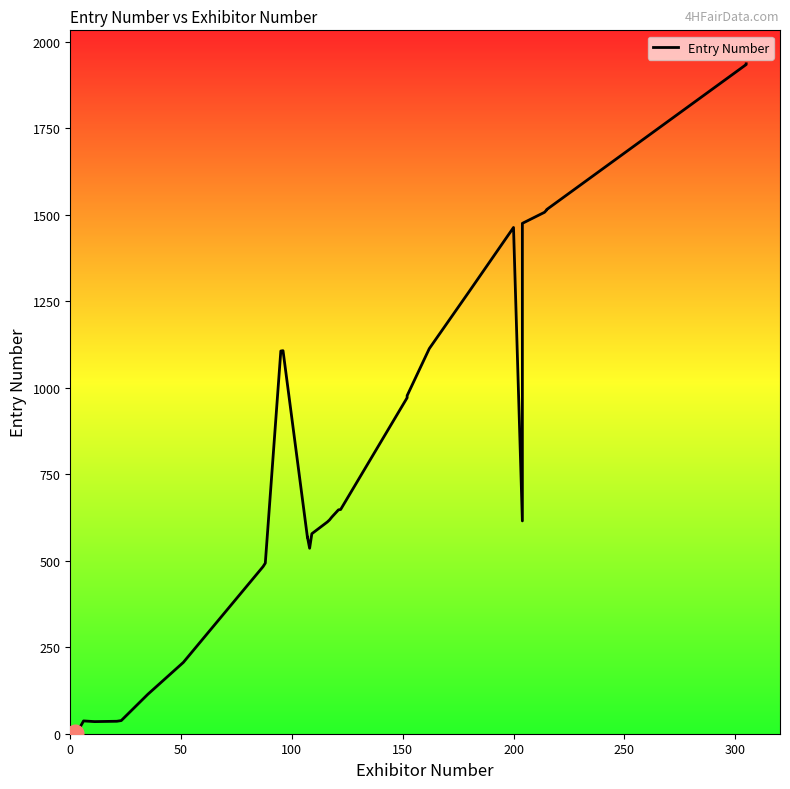

What is the difference between the maximum and minimum values?

1935